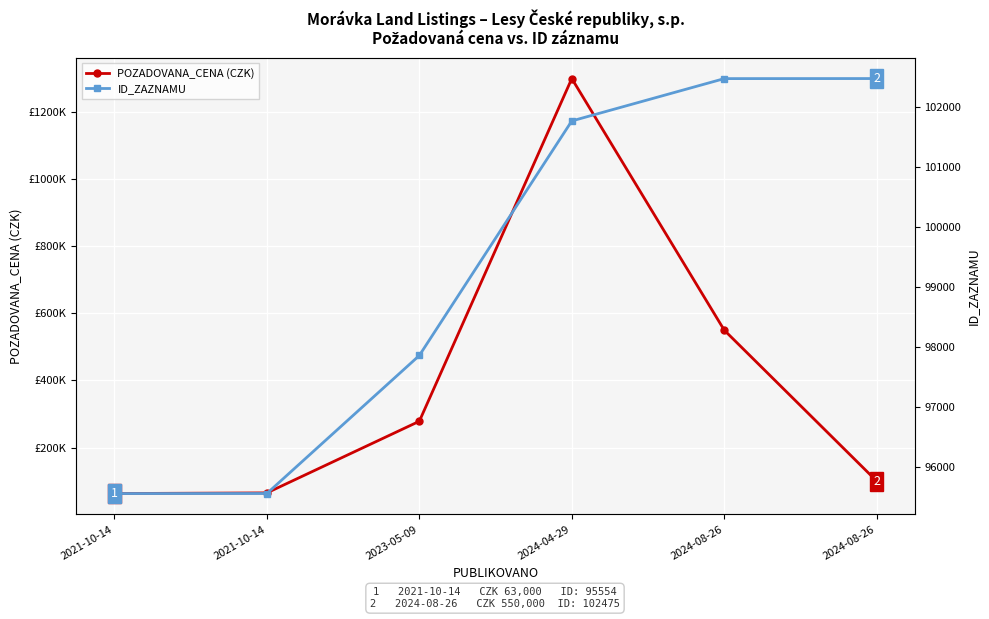

Which series has the largest range (max minus min)?

POZADOVANA_CENA (CZK)